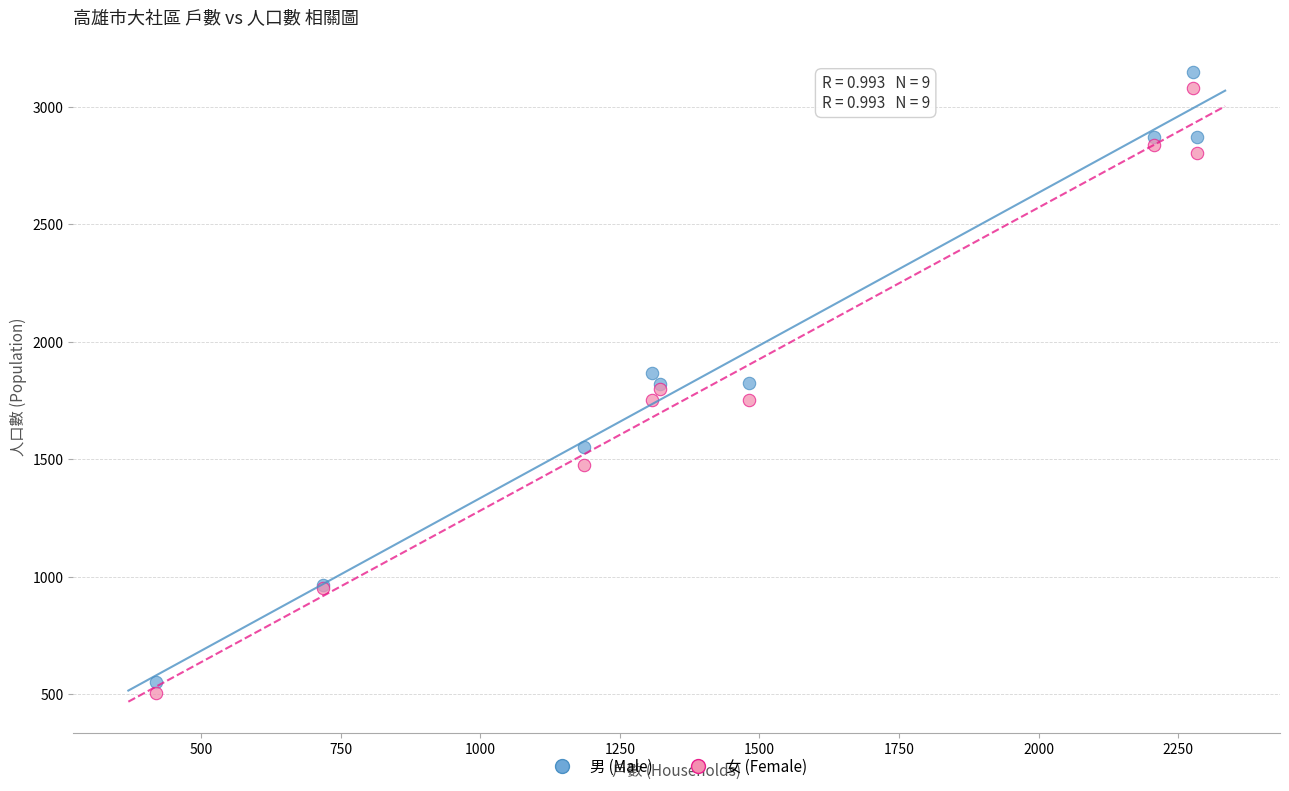

What is the X range (max minus min) for the scatter plot?

1864